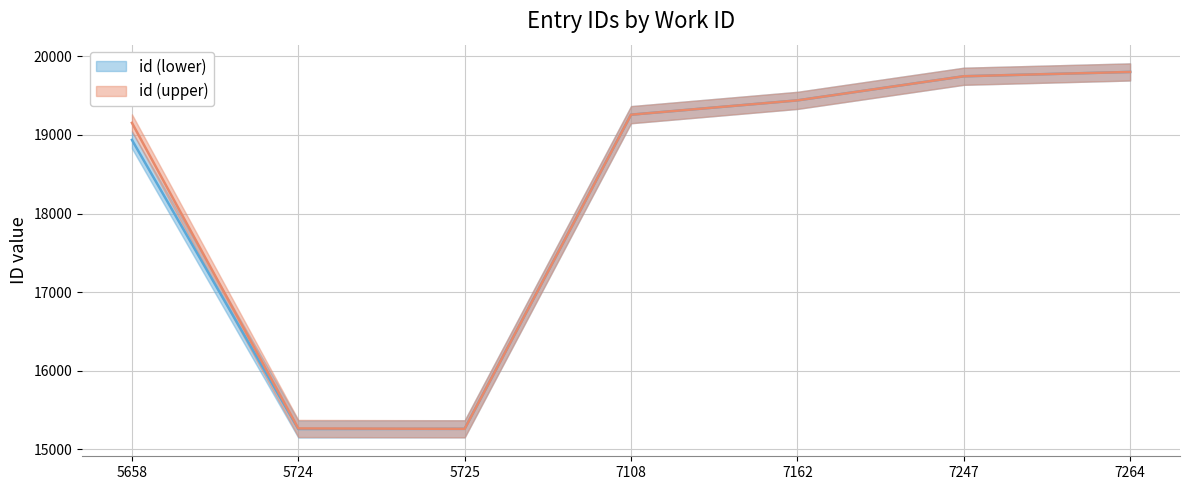

What is the greatest value displayed?

19802